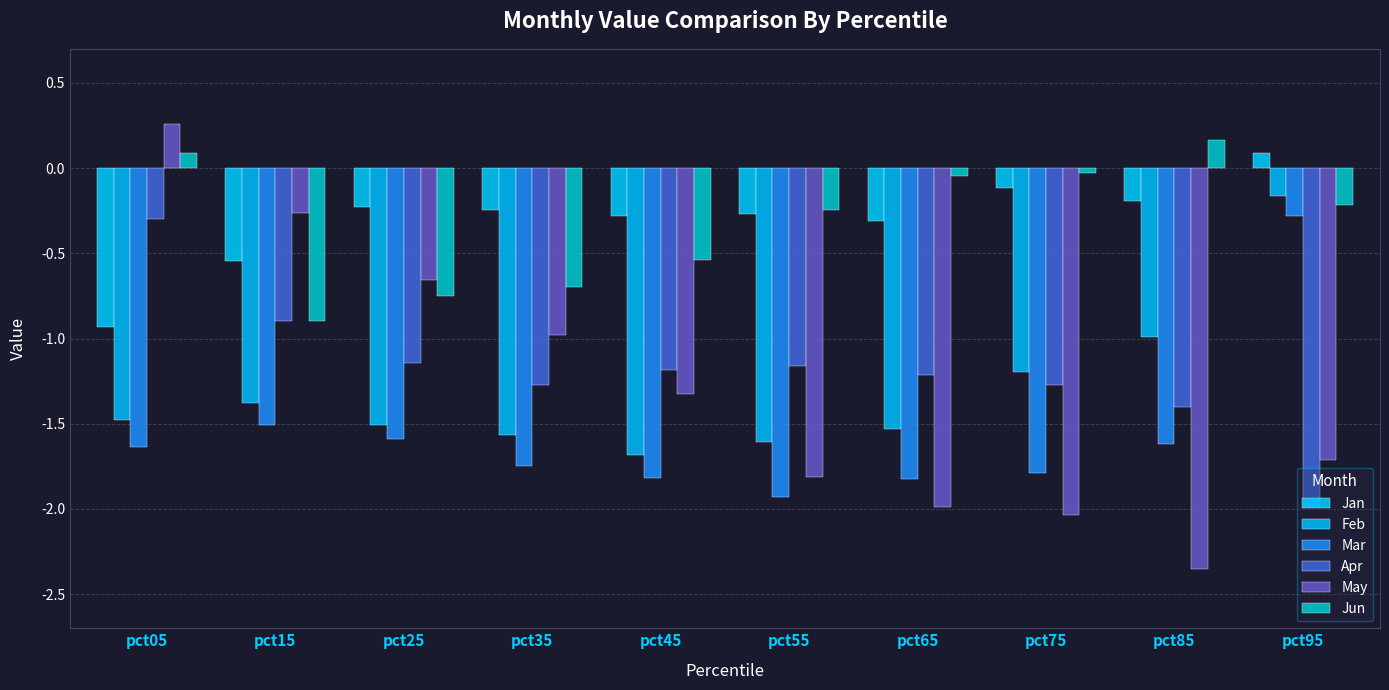

What is the total value across all series at pct25?

-5.9